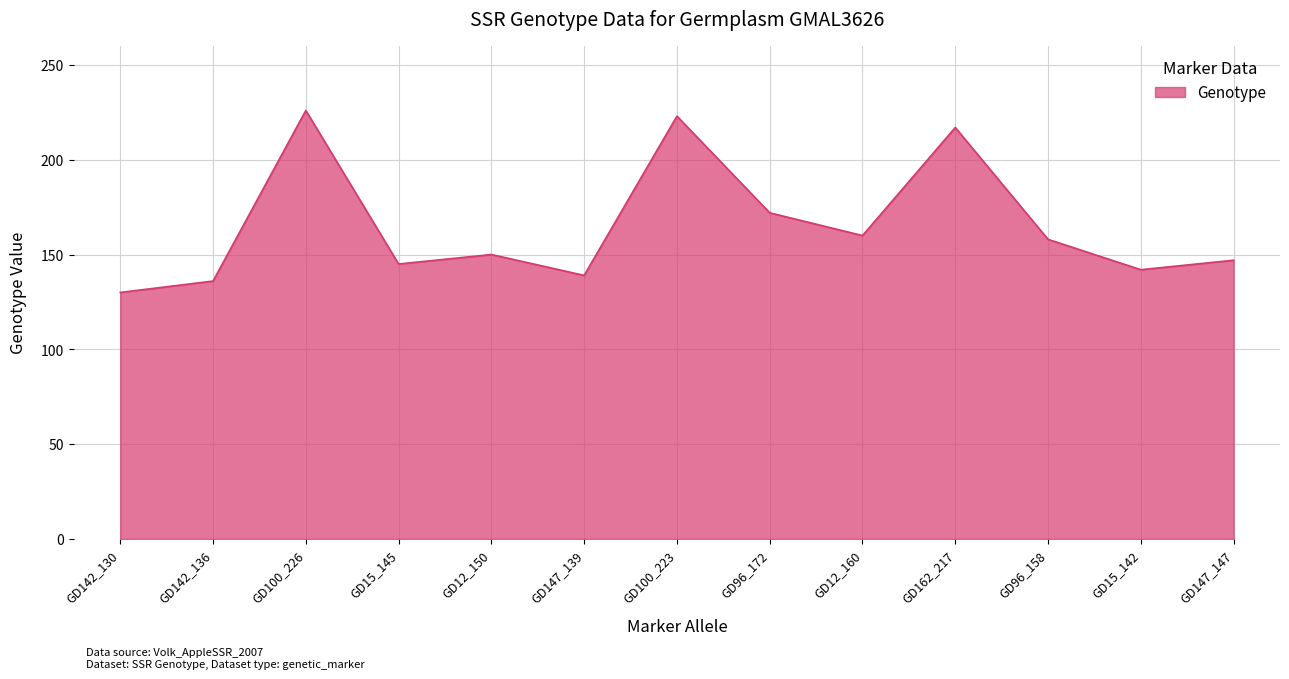

At which category does the data reach its first local valley?

GD15_145